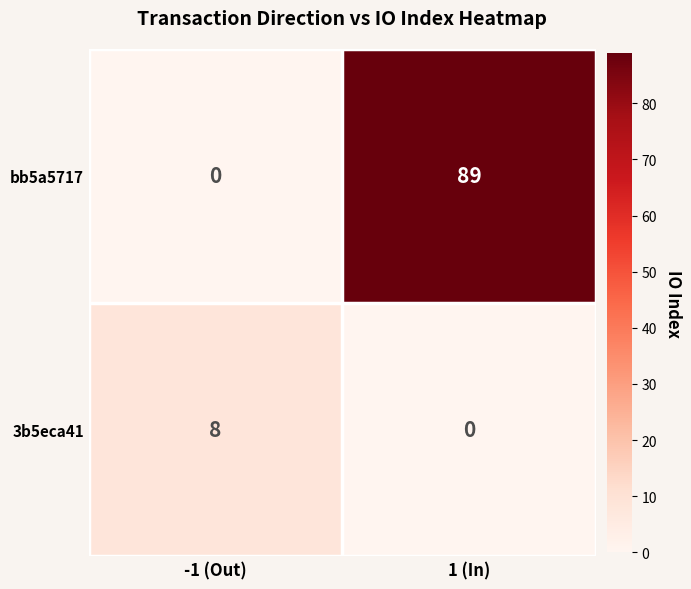

Rank the series by their maximum value, from lowest to highest.

3b5eca41, bb5a5717